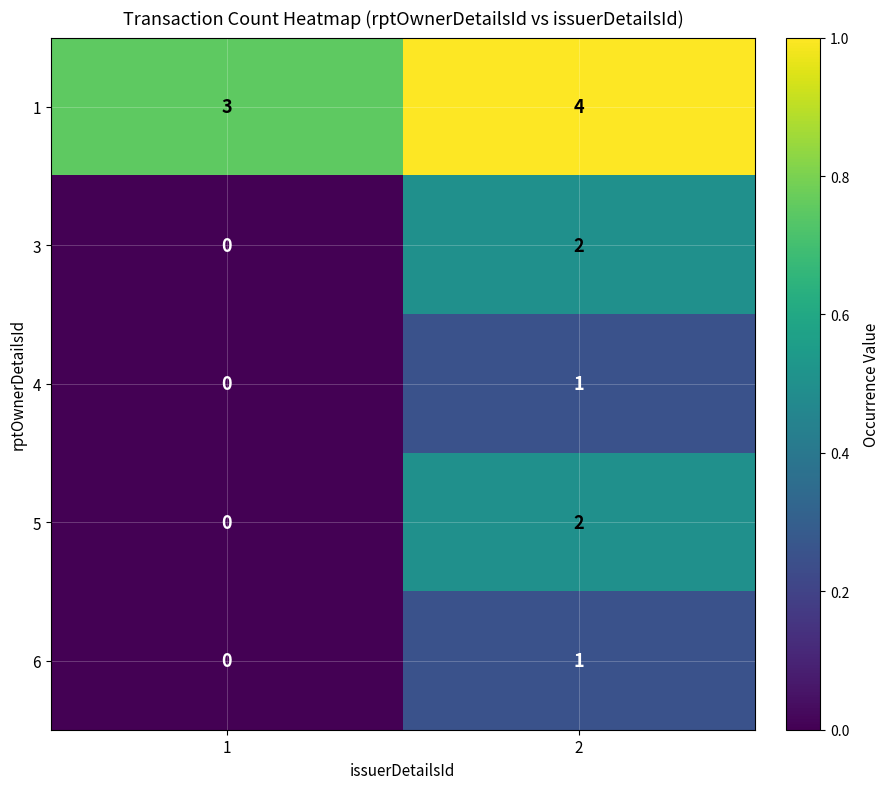

What is the sum of the 1 values at 2 and 1?

7